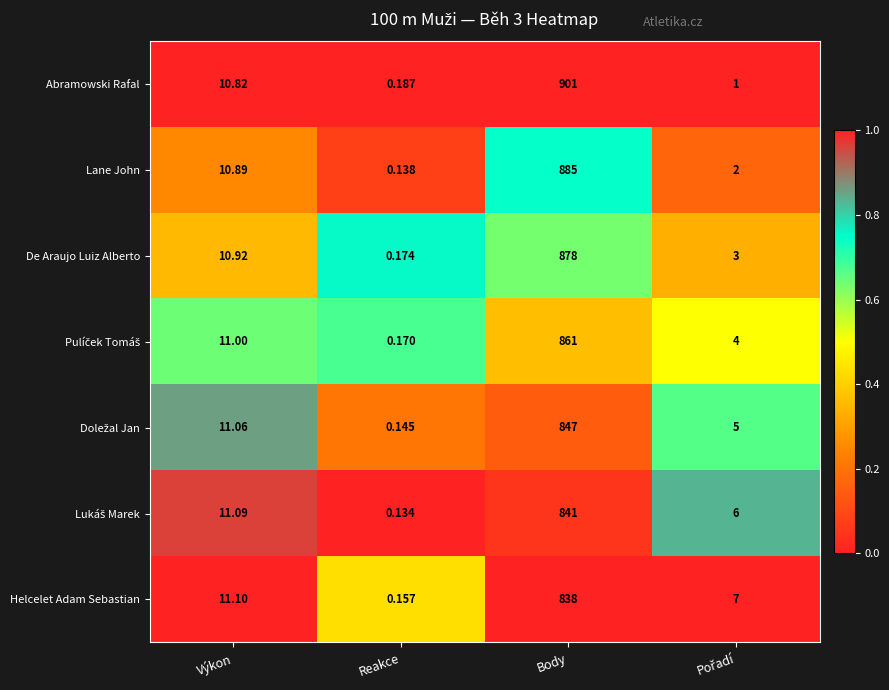

Which series has the widest spread of values?

Abramowski Rafal